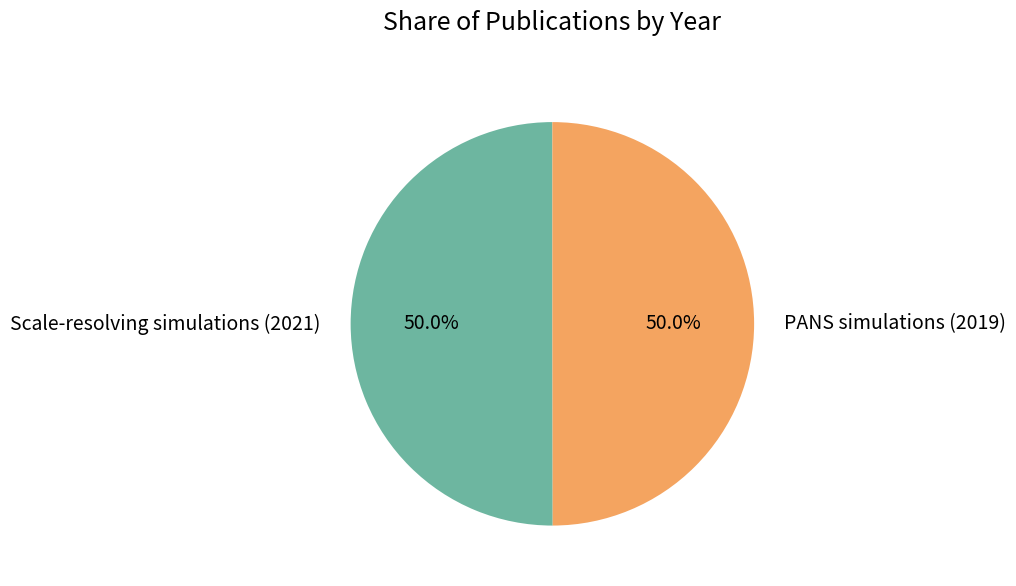

What percentage is NOT represented by Scale-resolving simulations (2021)?

50.0%